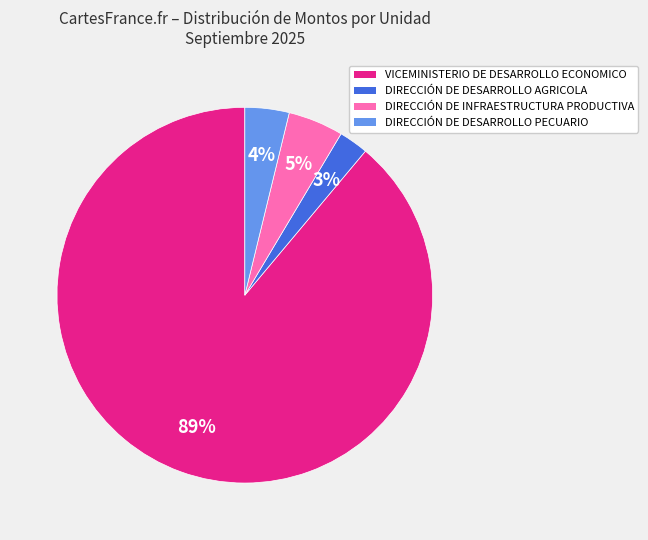

How many slices are in this pie chart?

4